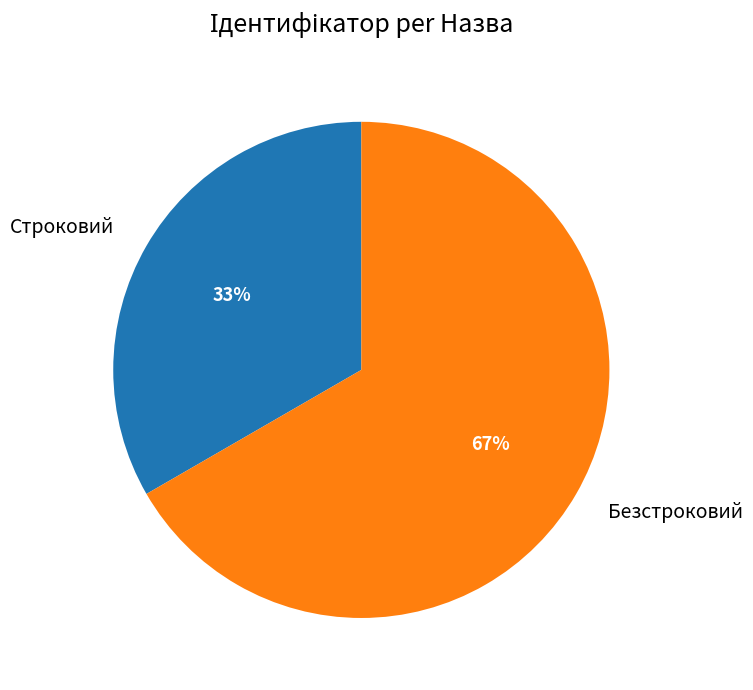

To the nearest percent, what is the combined percentage of Строковий and Безстроковий?

100%